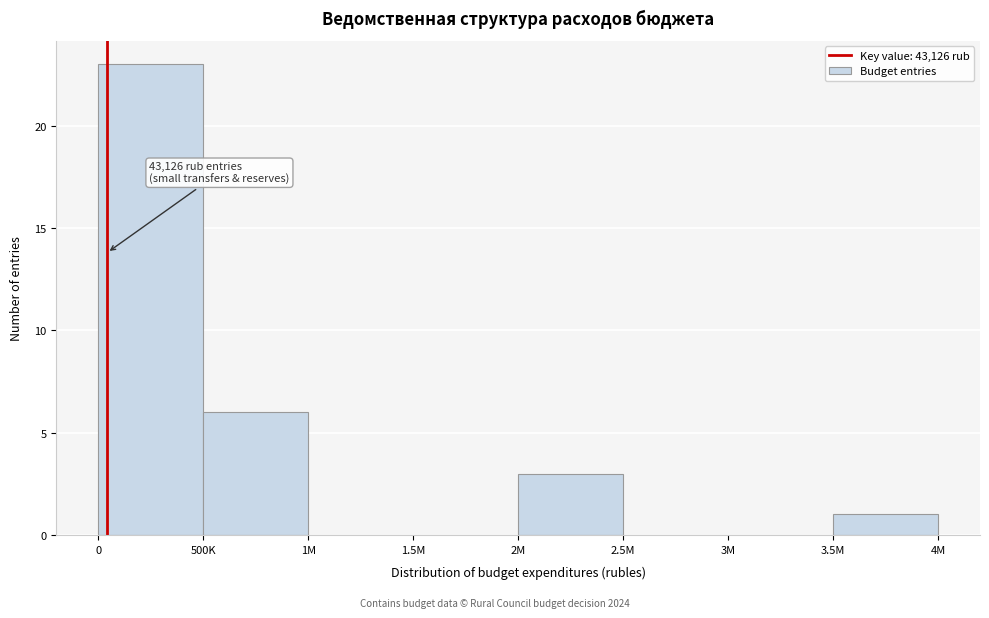

Reading left to right, extract all data points from this chart.

0=23	500K=6	1M=0	1.5M=0	2M=3	2.5M=0	3M=0	3.5M=1